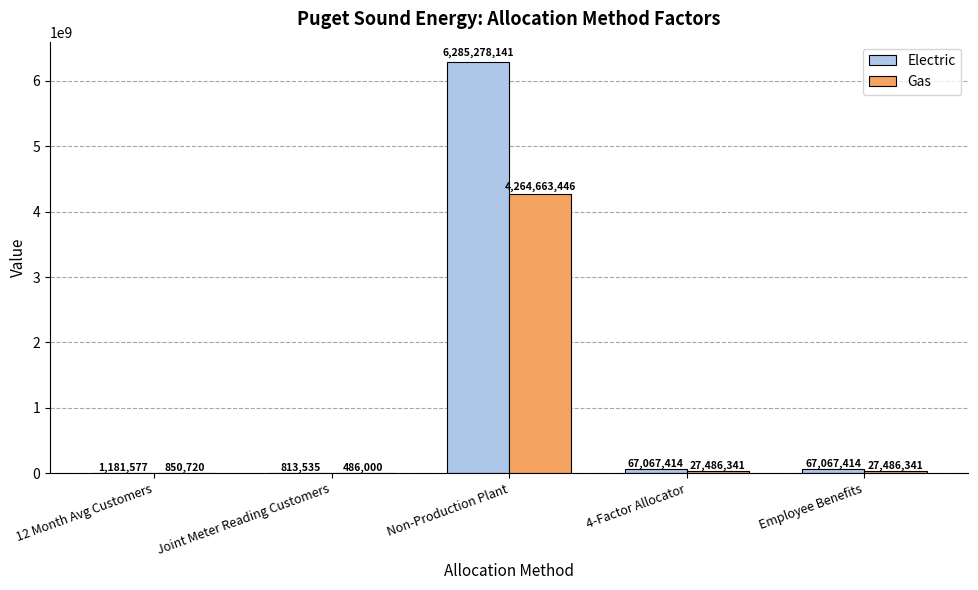

Read the Electric value at Employee Benefits.

67067413.7